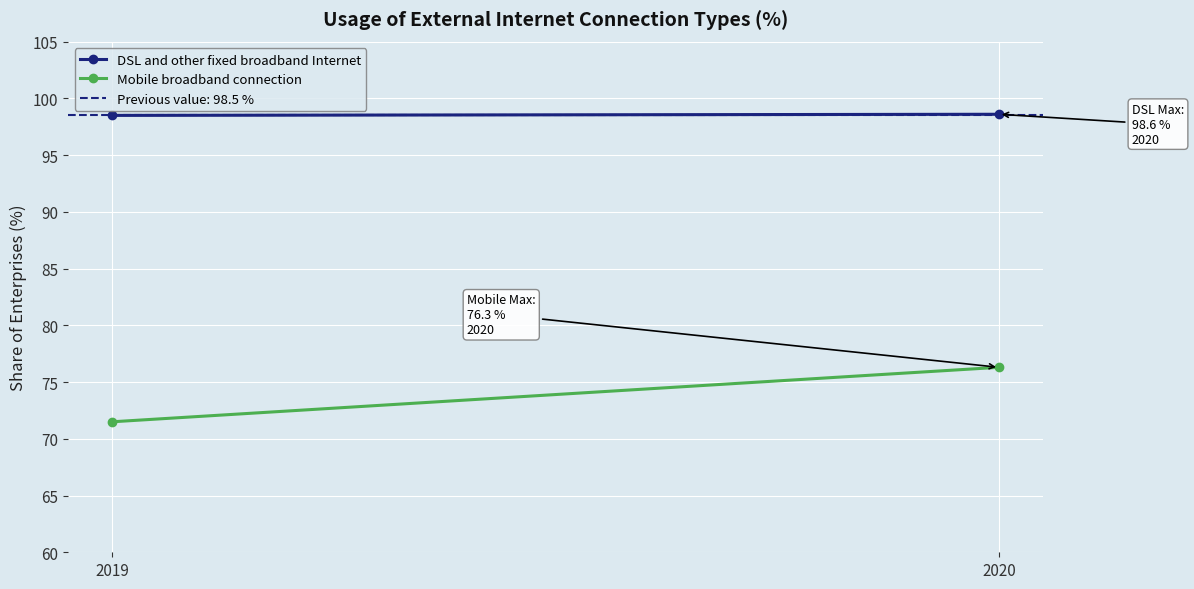

Between 2019 and 2020, which series saw the biggest shift?

Mobile broadband connection